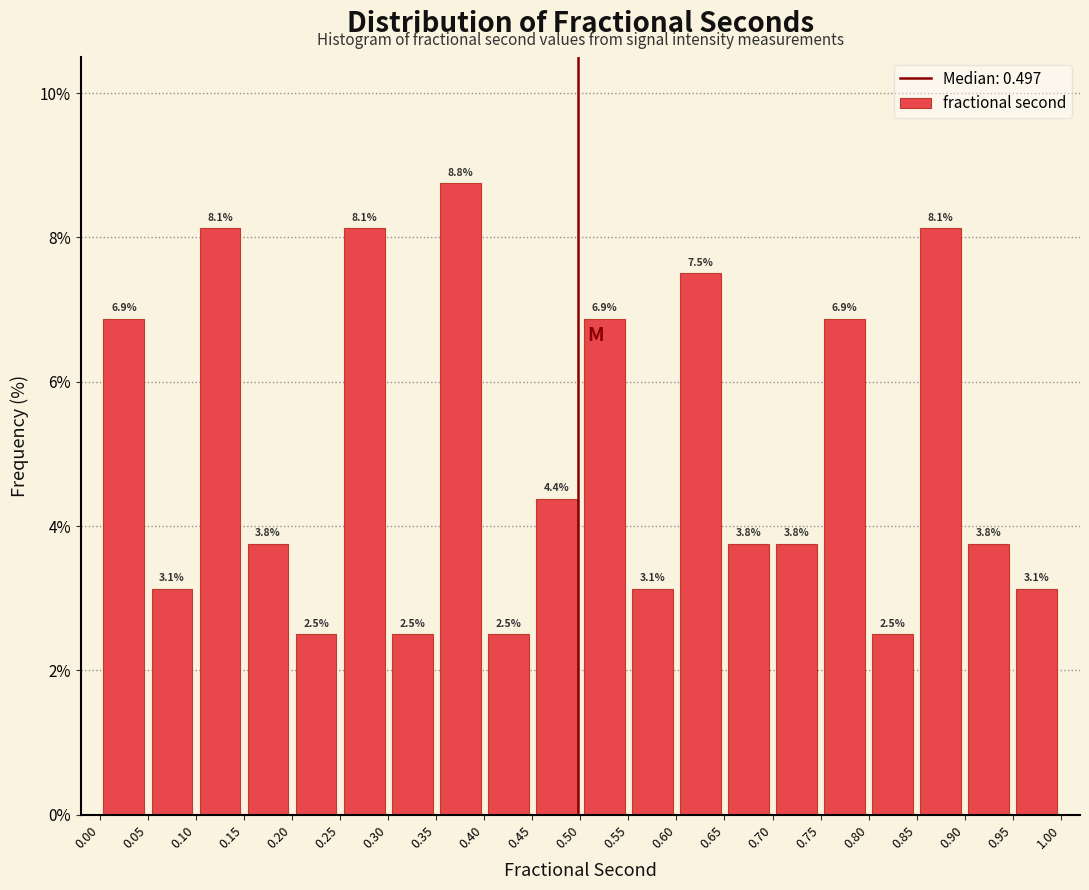

Reading left to right, transcribe this chart: for each bar, give the range it covers on the x-axis and its height.

0.00 to 0.05: 6.9
0.05 to 0.10: 3.1
0.10 to 0.15: 8.1
0.15 to 0.20: 3.8
0.20 to 0.25: 2.5
0.25 to 0.30: 8.1
0.30 to 0.35: 2.5
0.35 to 0.40: 8.8
0.40 to 0.45: 2.5
0.45 to 0.50: 4.4
0.50 to 0.55: 6.9
0.55 to 0.60: 3.1
0.60 to 0.65: 7.5
0.65 to 0.70: 3.8
0.70 to 0.75: 3.8
0.75 to 0.80: 6.9
0.80 to 0.85: 2.5
0.85 to 0.90: 8.1
0.90 to 0.95: 3.8
0.95 to 1.00: 3.1